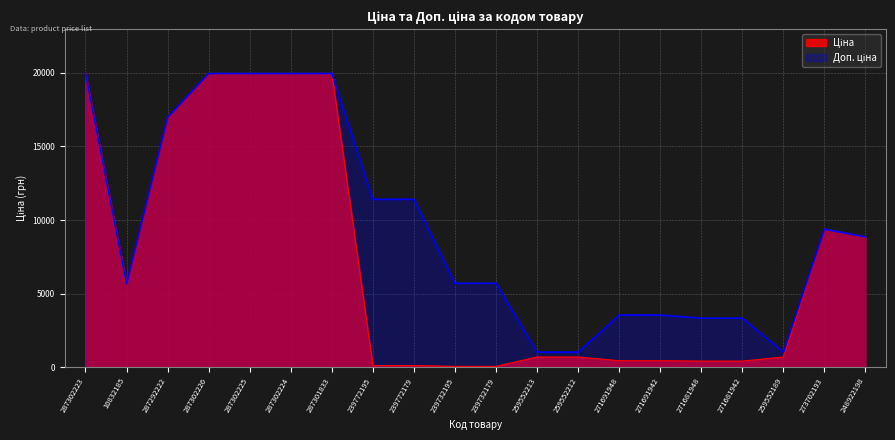

True or false: Доп. ціна has a value of 9588.6 at 287302226.

False